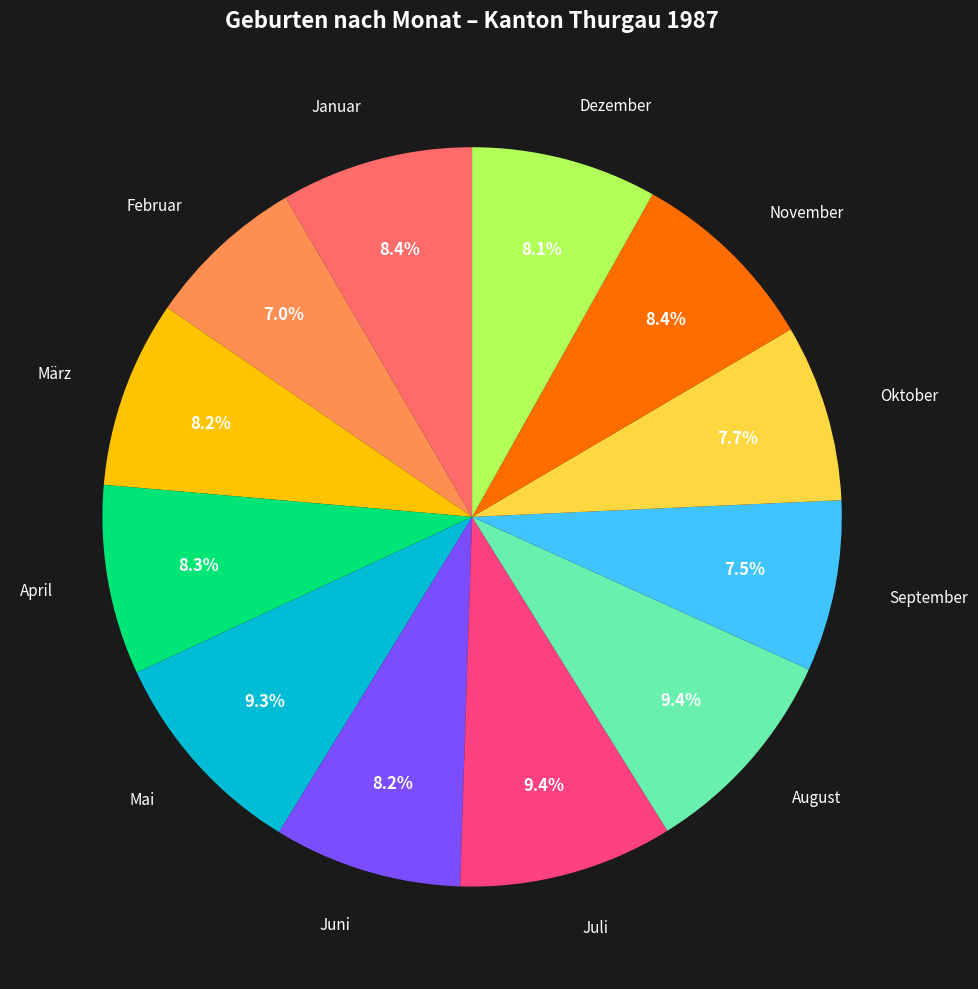

True or false: Juni accounts for 1% of the total.

False